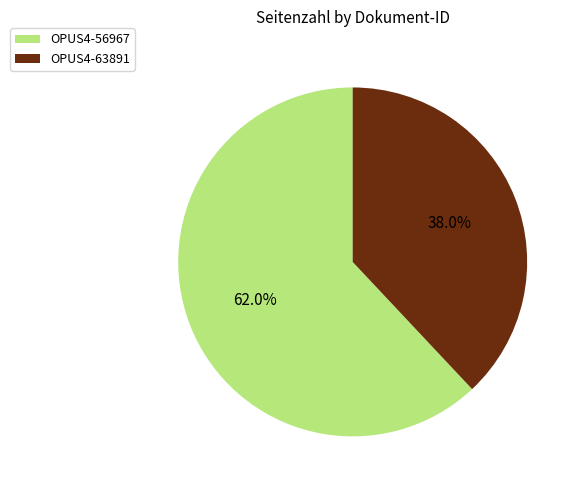

Rank the categories by value from lowest to highest.

OPUS4-63891, OPUS4-56967